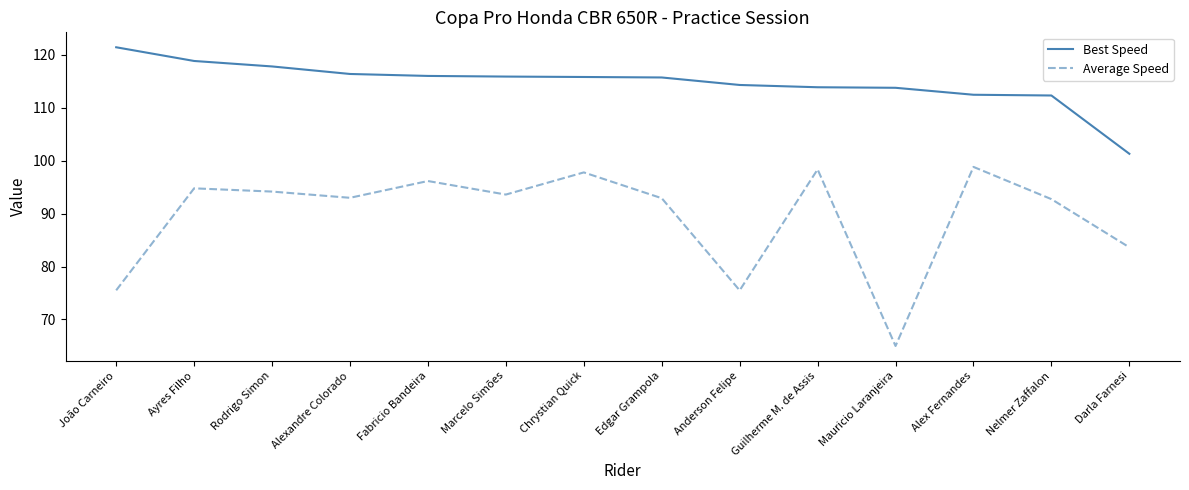

What is the sum of the Best Speed values at João Carneiro and Edgar Grampola?

237.1